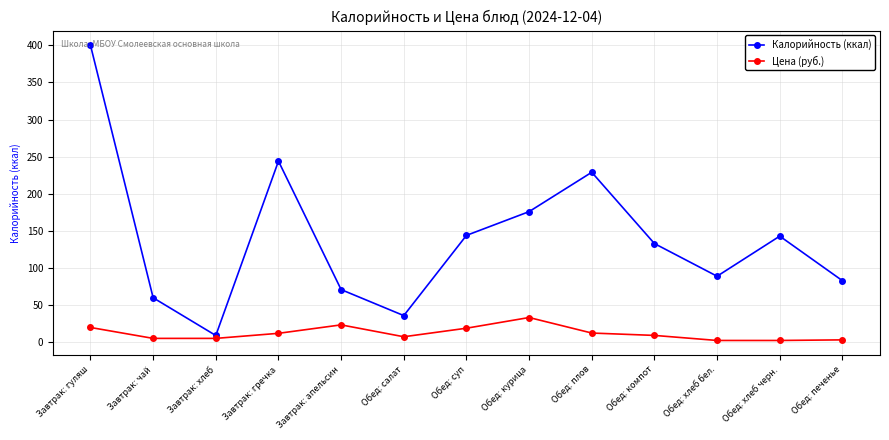

What is the approximate value of Цена (руб.) at Завтрак: гуляш?

20.0